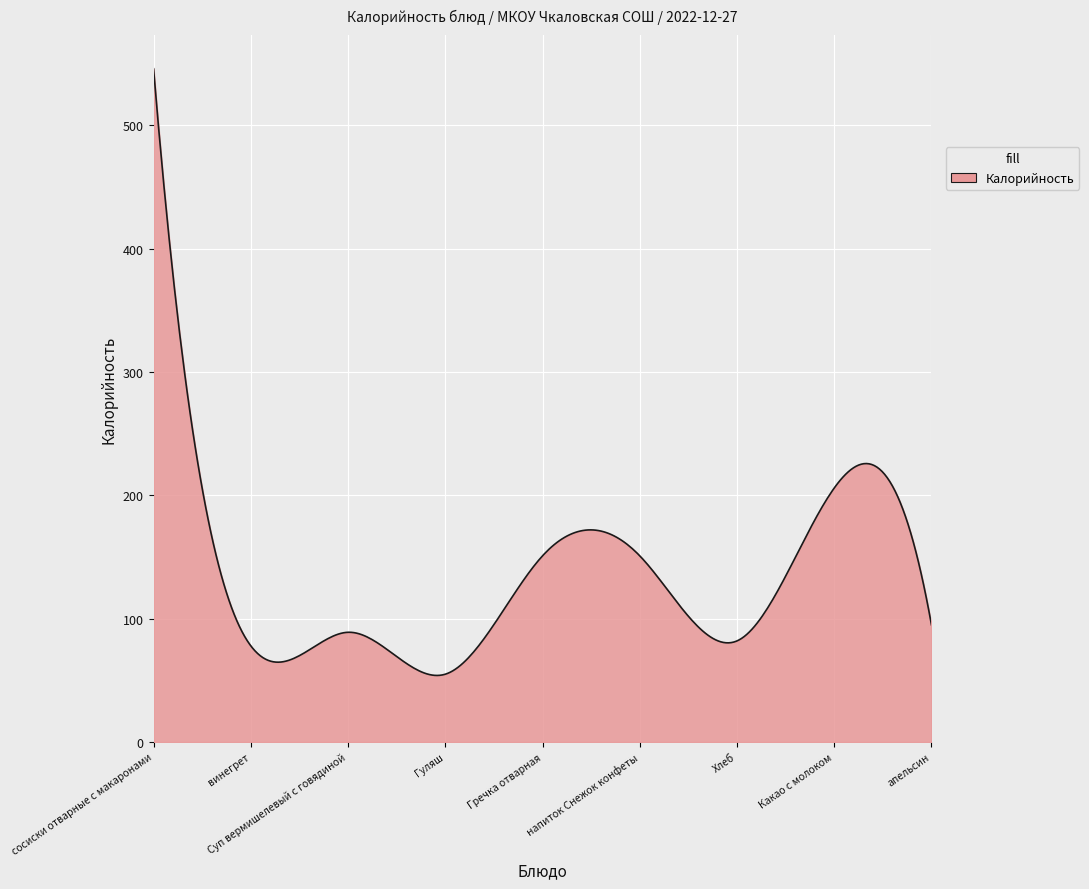

How many lines are shown in the chart?

1